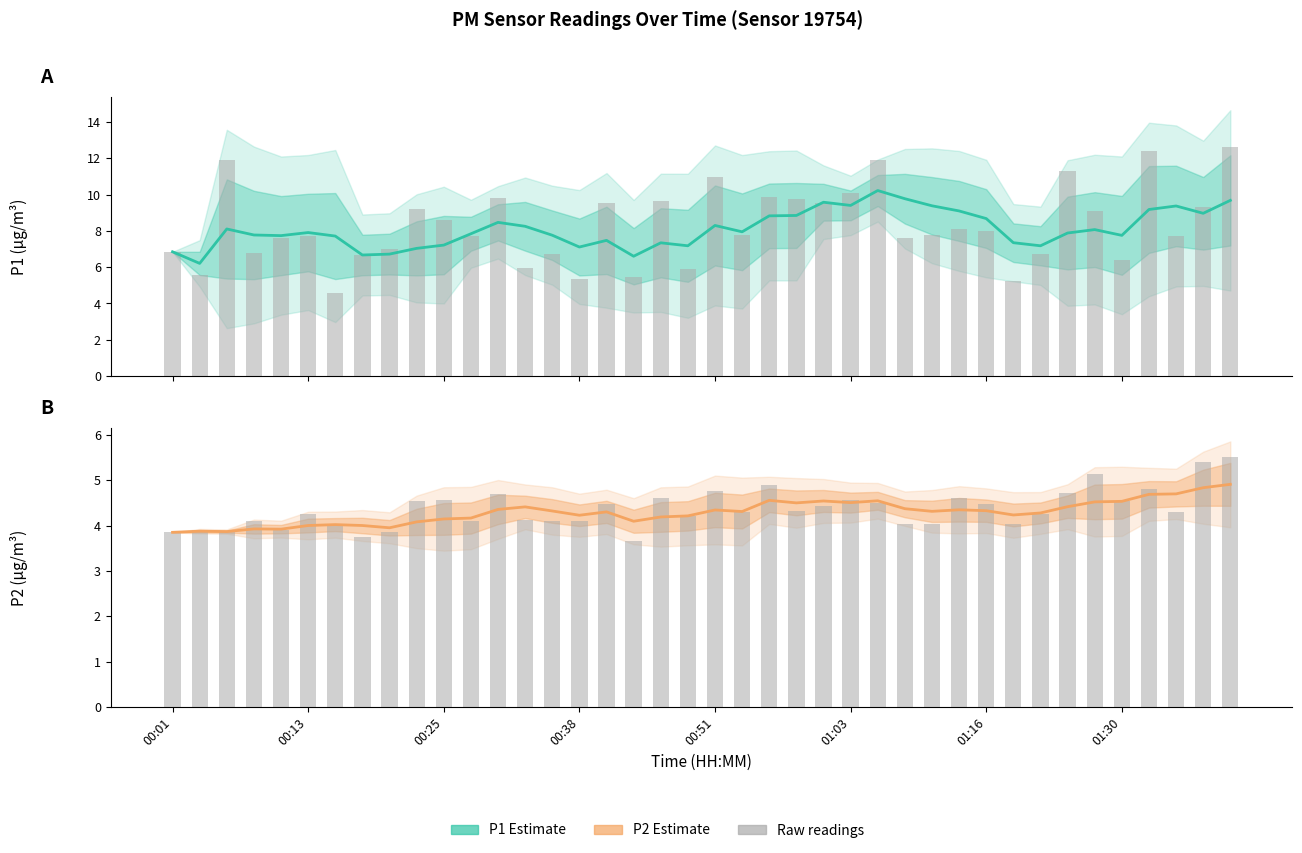

Between 29 and 34, which is larger?

29